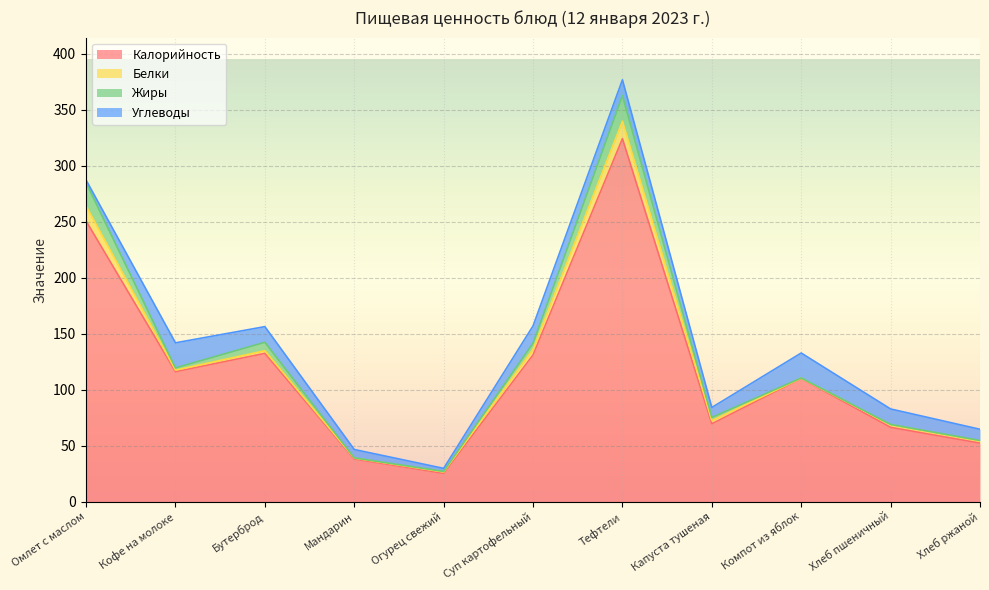

Rank the series by their maximum value, from lowest to highest.

Белки, Углеводы, Жиры, Калорийность